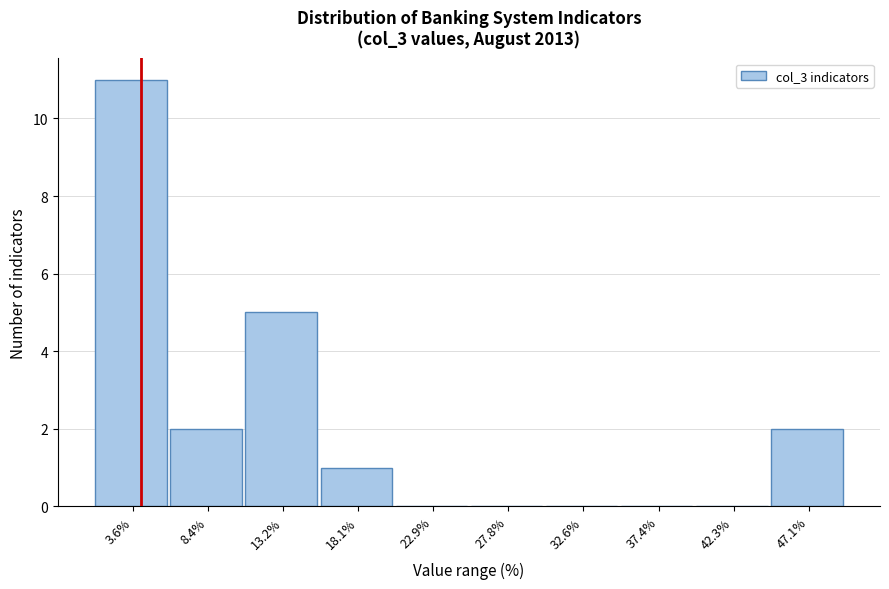

Reading left to right, transcribe this chart: for each bar, give the range it covers on the x-axis and its height. Neither the bar edges nor the heights are printed on the chart, so give them approximately, as read against the axes.

1.0 to 6.0: 11
6.0 to 11.0: 2
11.0 to 15.5: 5
15.5 to 20.5: 1
20.5 to 25.5: 0
25.5 to 30.0: 0
30.0 to 35.0: 0
35.0 to 40.0: 0
40.0 to 44.5: 0
44.5 to 49.5: 2